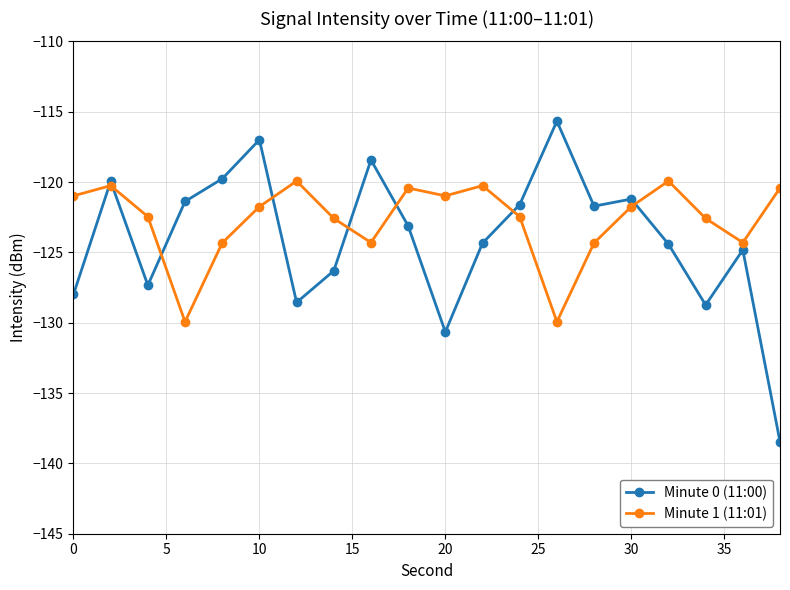

What is the maximum value shown in the chart?

-115.7